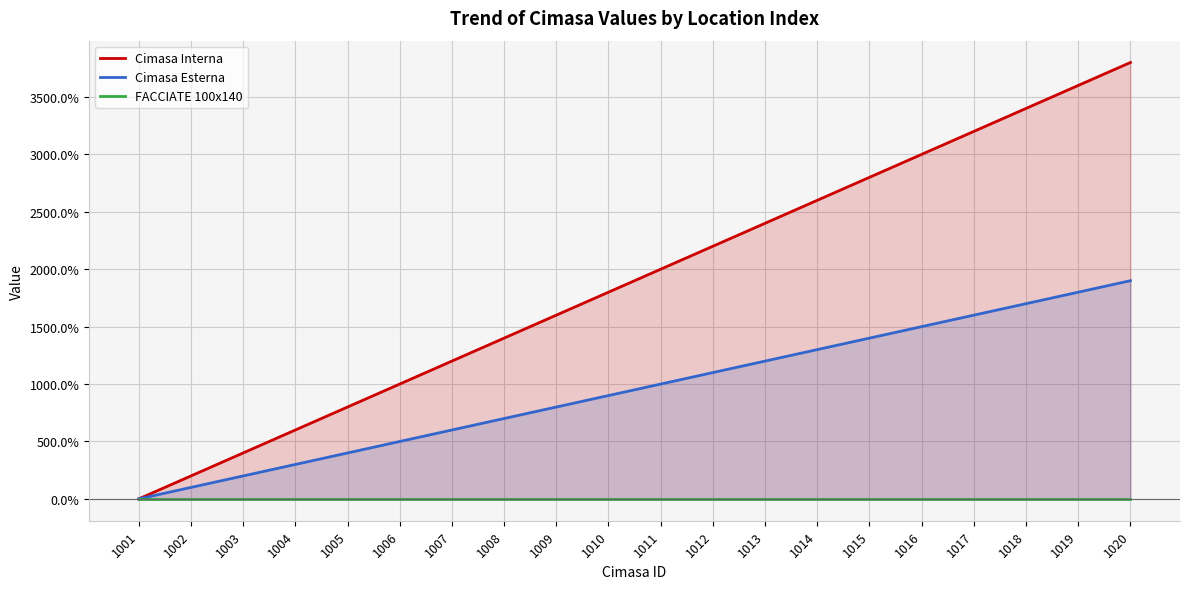

True or false: Cimasa Interna and Cimasa Esterna intersect in this chart.

False